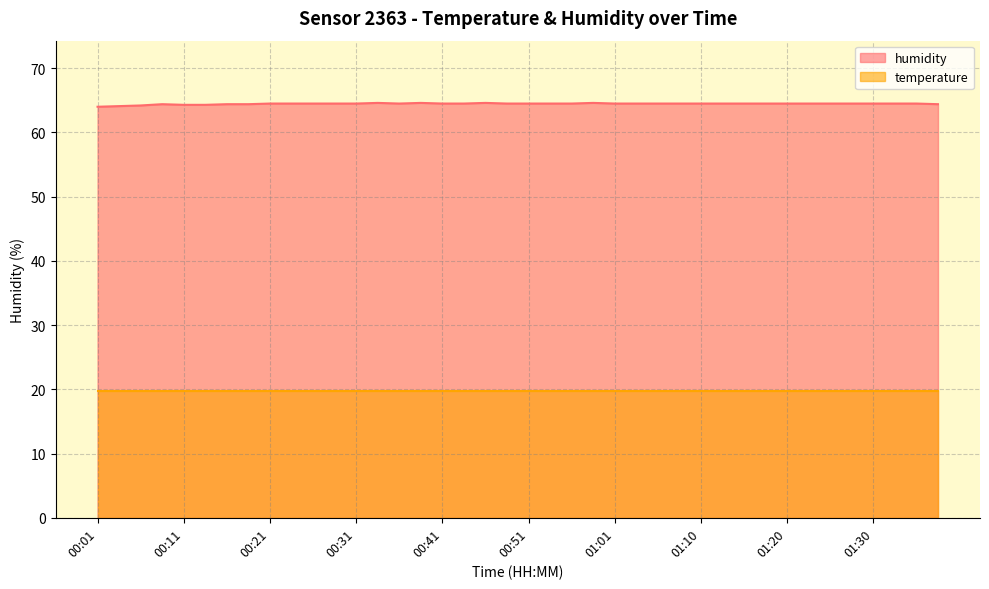

Which series has the largest total across all categories?

humidity